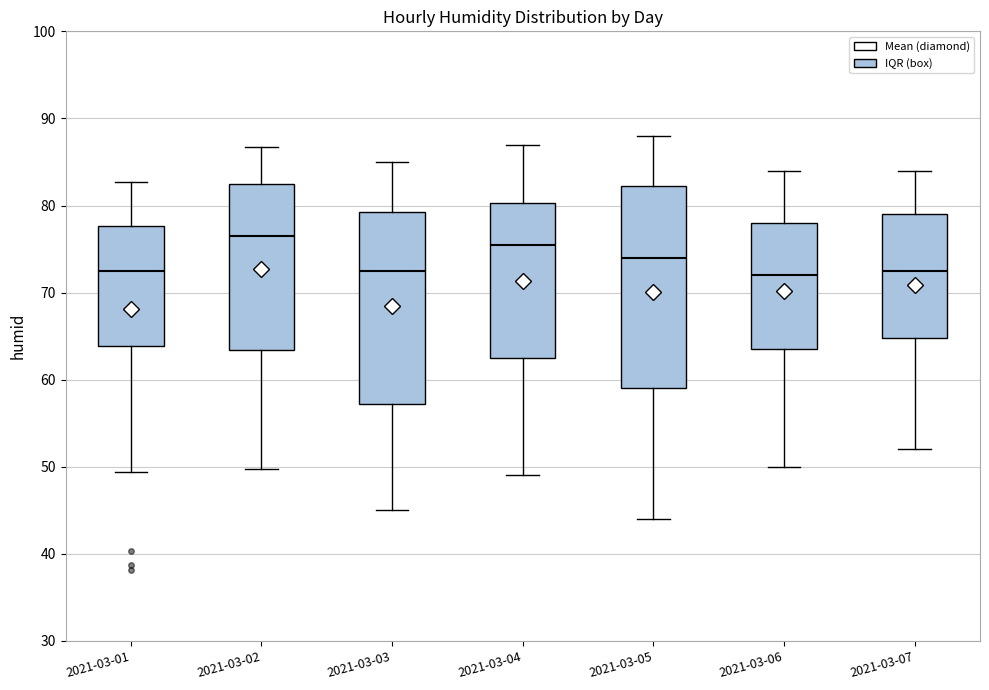

Which box has the highest median line?

2021-03-02